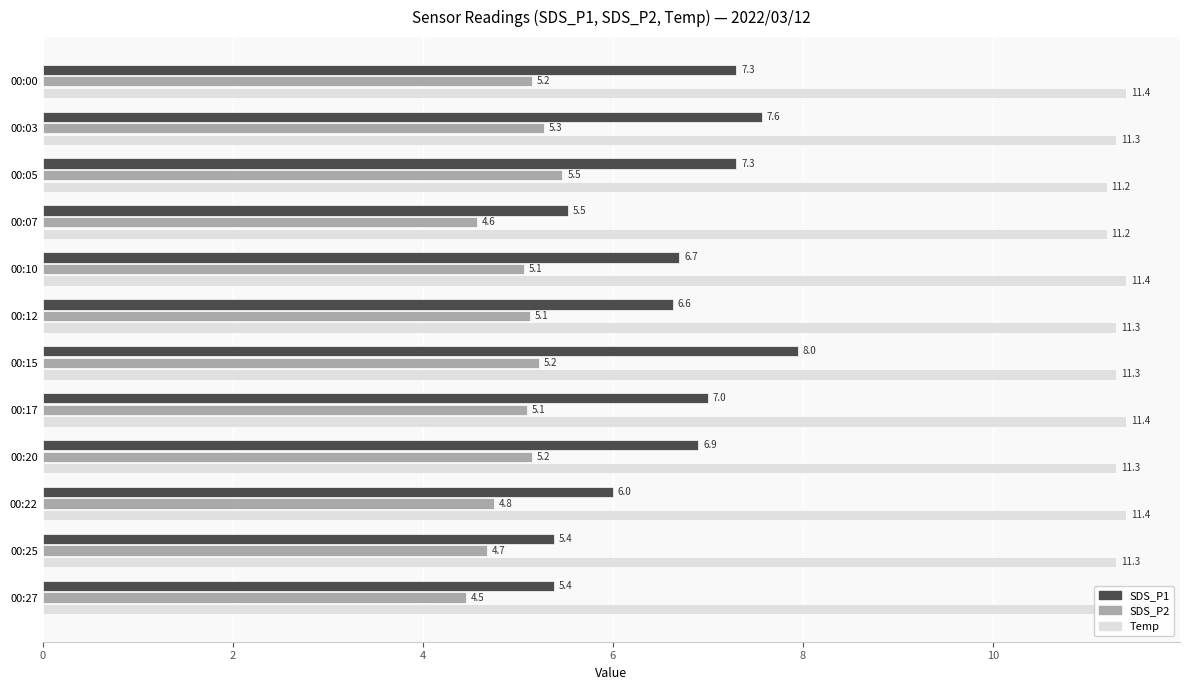

List the series in order of their overall mean, highest first.

Temp, SDS_P1, SDS_P2